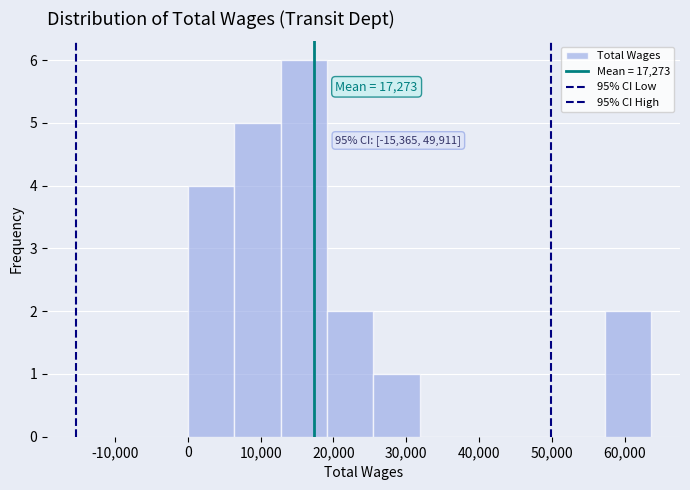

Over which range of the x-axis is the bar tallest?

13000 to 19000